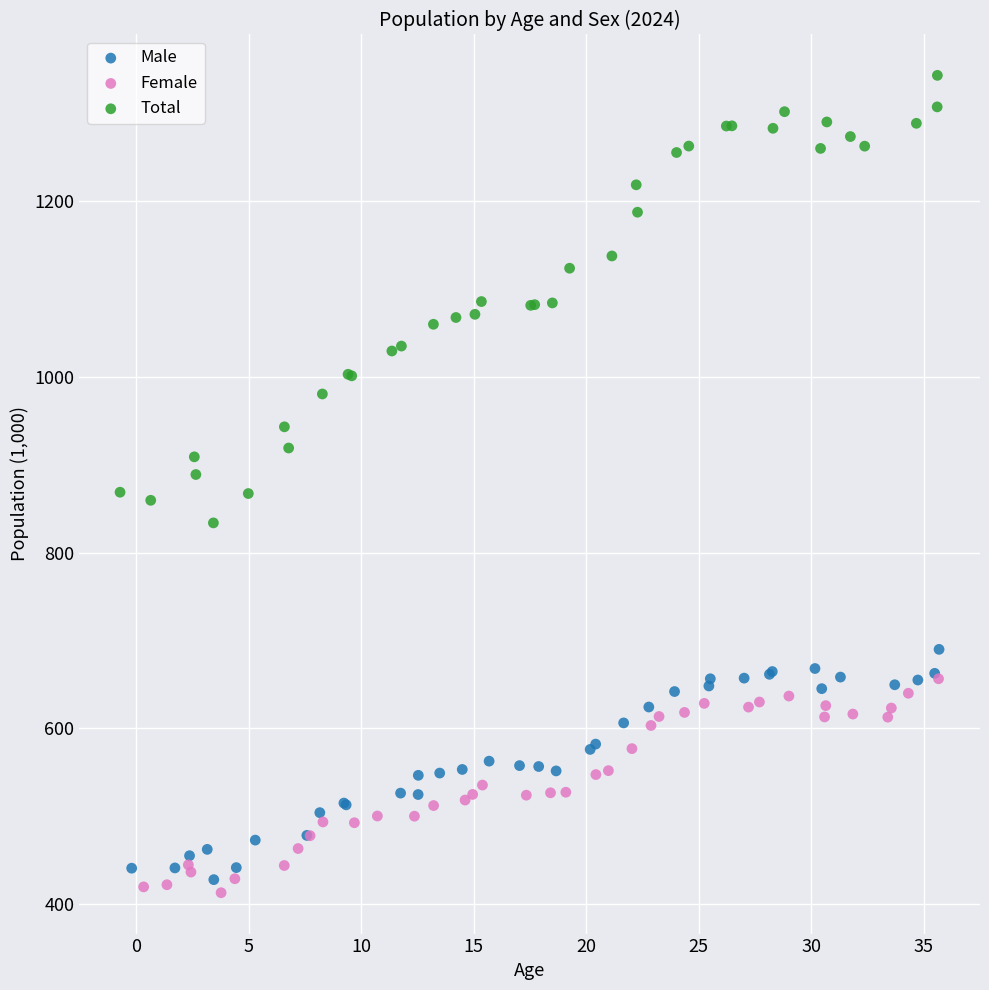

What are all the series names shown in the legend?

Male, Female, Total